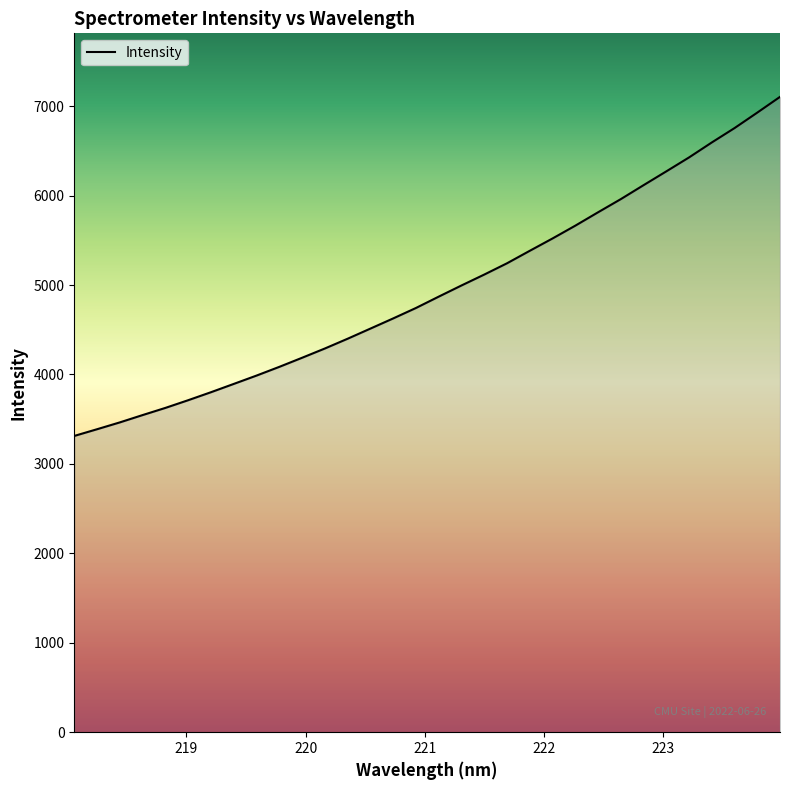

What is the minimum value shown in the chart?

3313.0